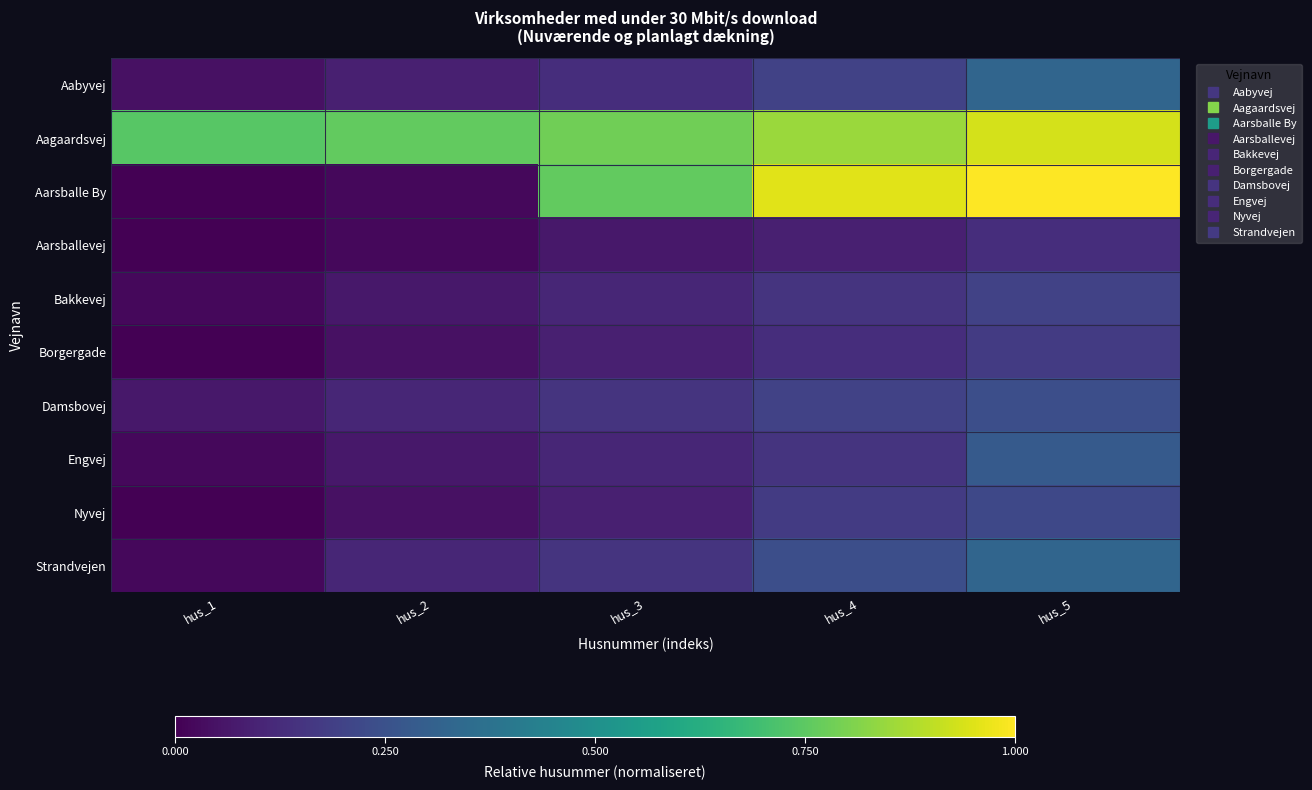

What is the spread (max minus min) of values at hus_3?

0.7